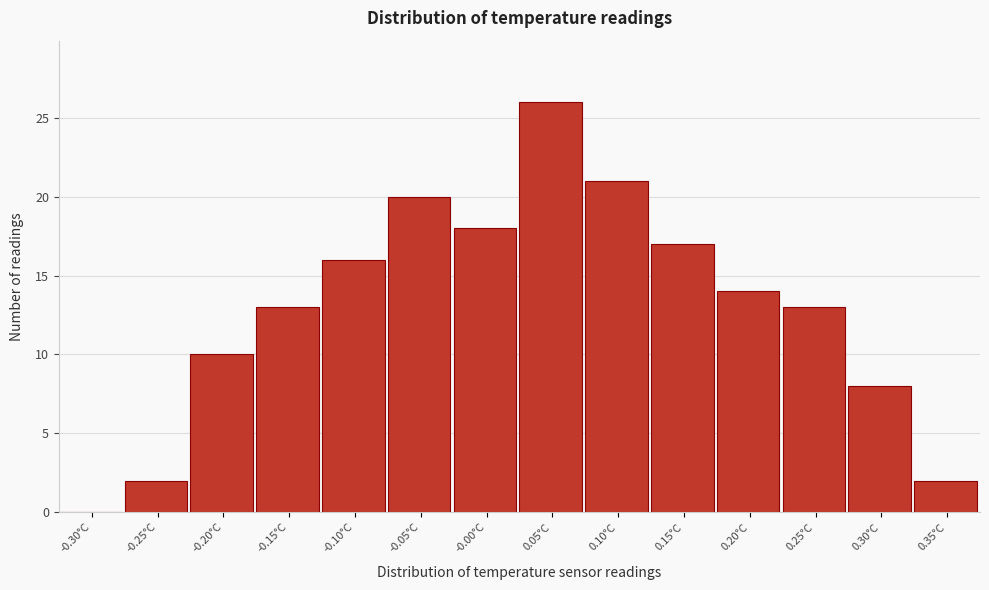

Reading left to right, what are all the values shown in this chart?

-0.30°C=0	-0.25°C=2	-0.20°C=10	-0.15°C=13	-0.10°C=16	-0.05°C=20	-0.00°C=18	0.05°C=26	0.10°C=21	0.15°C=17	0.20°C=14	0.25°C=13	0.30°C=8	0.35°C=2